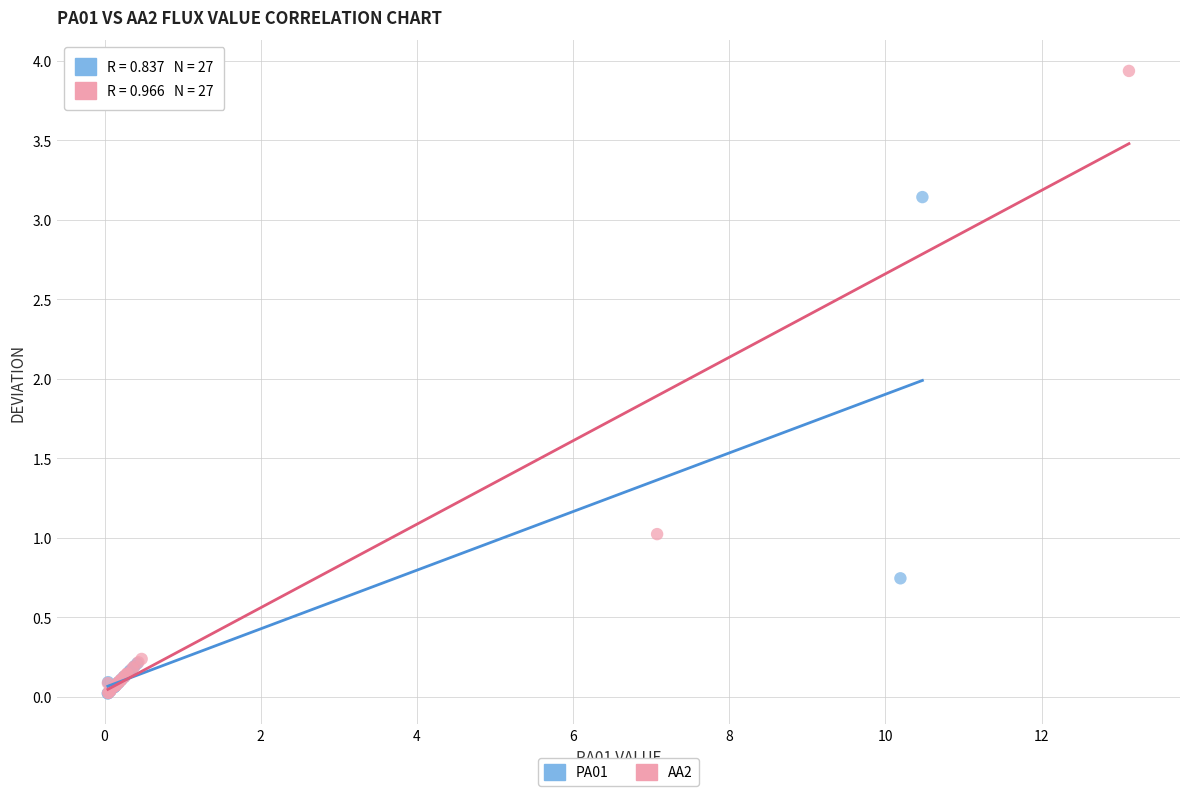

Which series has the largest Y range (max minus min)?

AA2